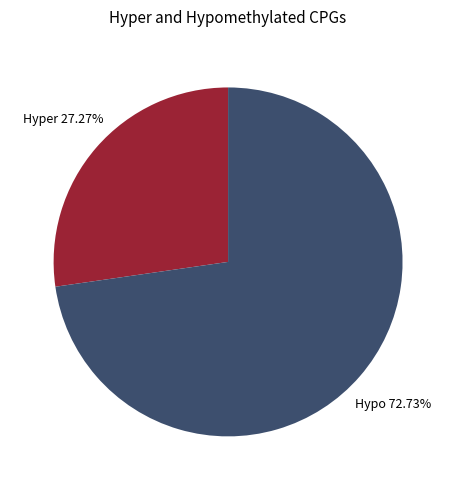

Which slice is the largest?

Hypo